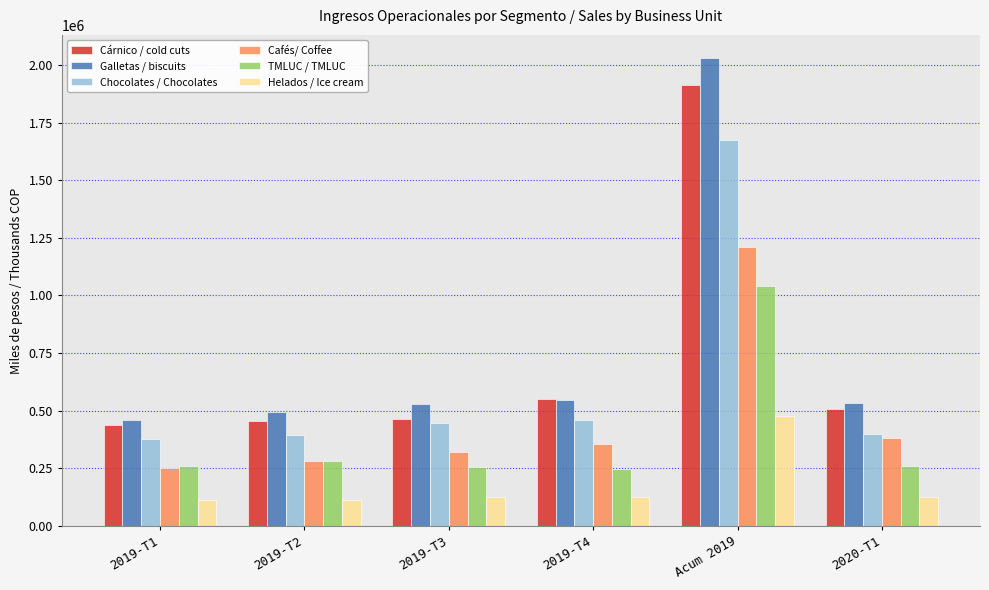

The value of Cárnico / cold cuts at 2019-T3 is 226847. True or false?

False